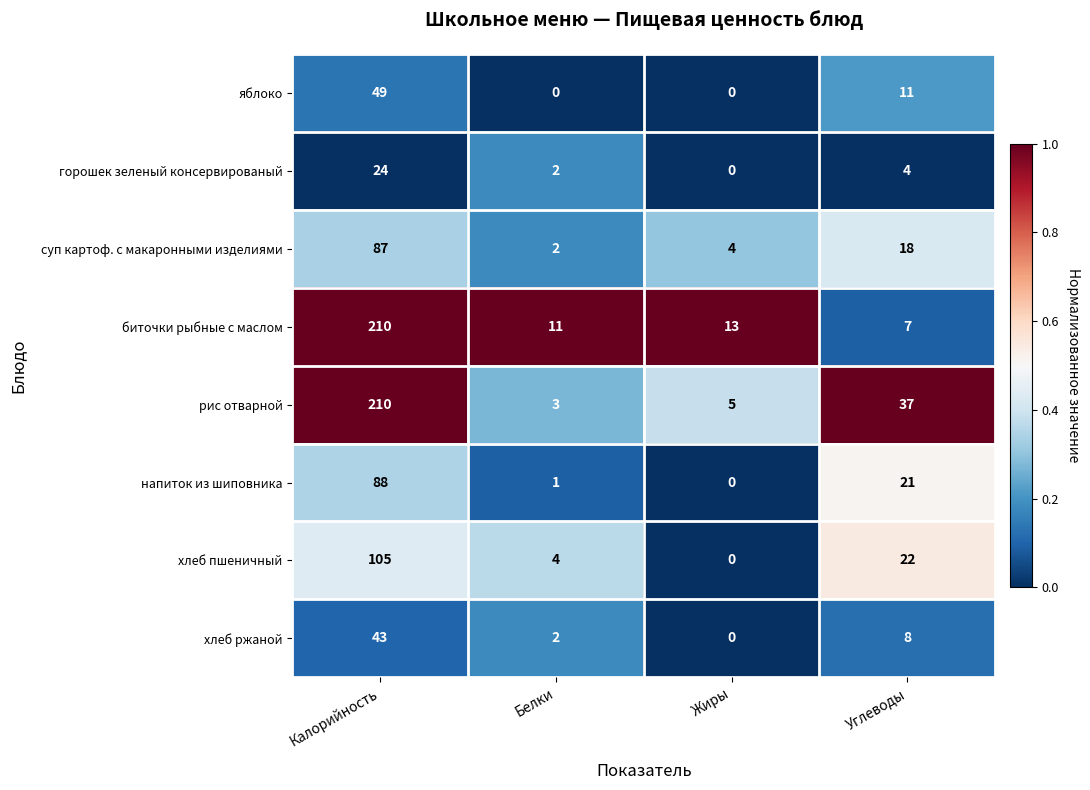

Rank the series at Углеводы from lowest to highest value.

горошек зеленый консервированый, биточки рыбные с маслом, хлеб ржаной, яблоко, суп картоф. с макаронными изделиями, напиток из шиповника, хлеб пшеничный, рис отварной